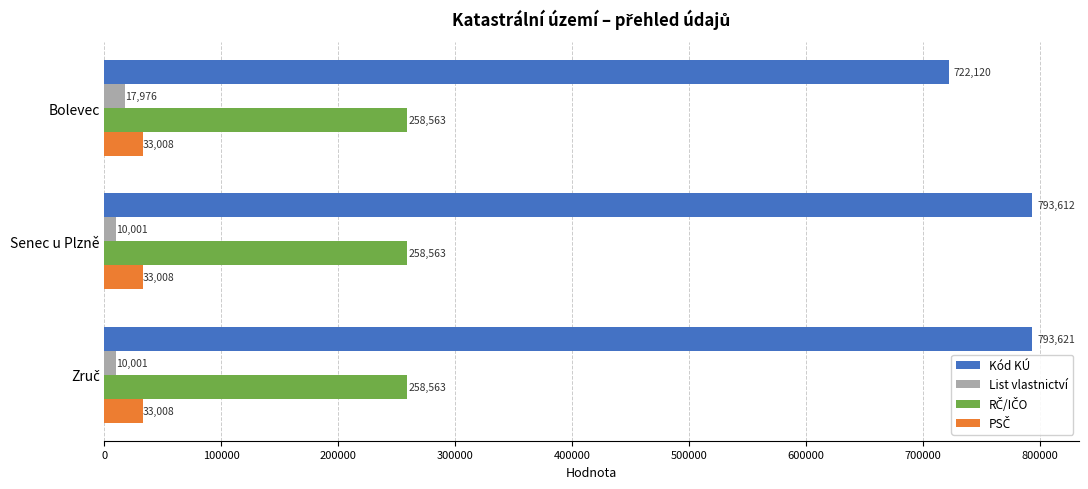

What is the average value of the List vlastnictví series?

12659